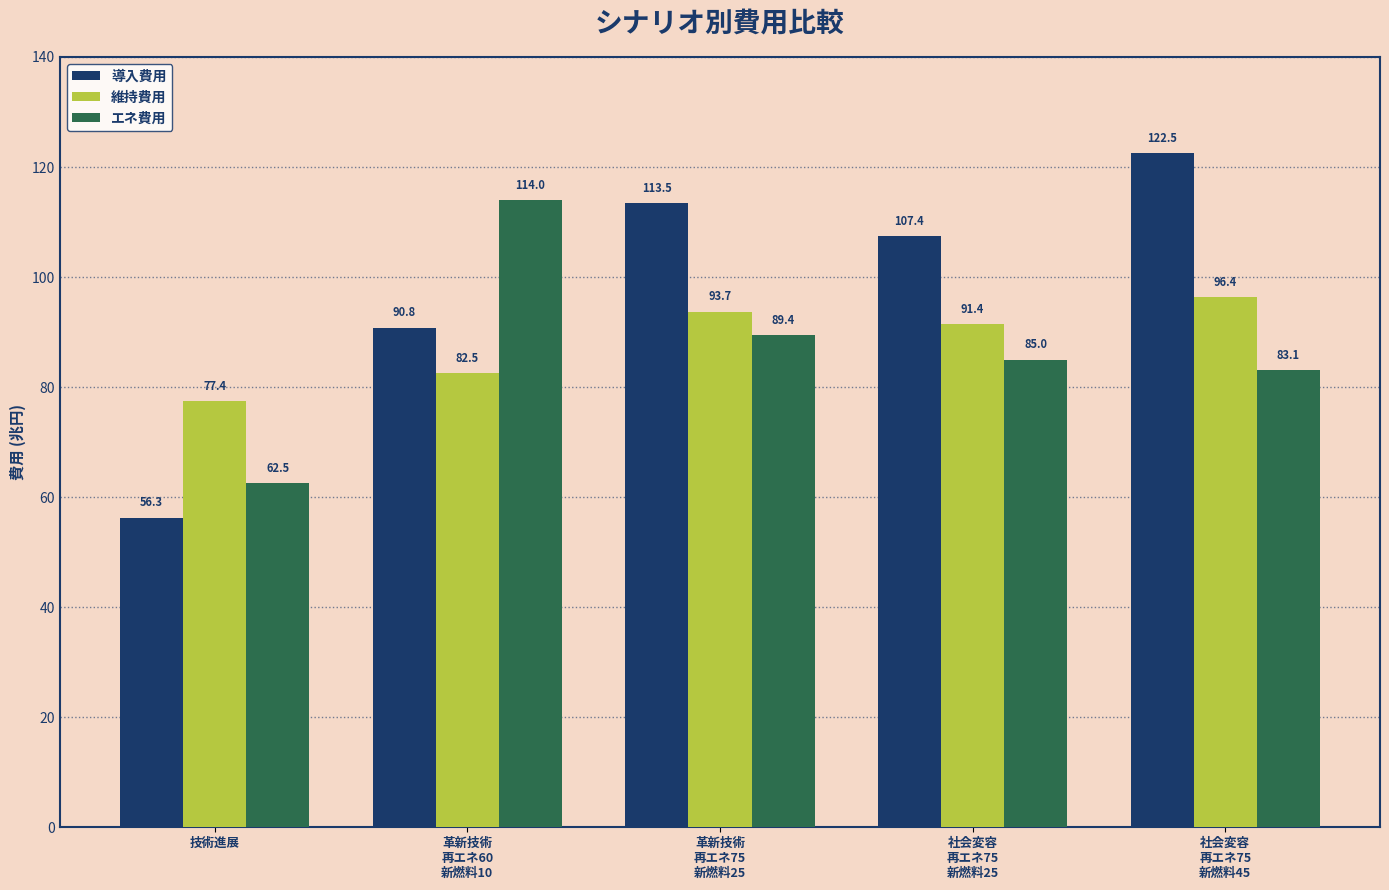

At which category does the chart reach its minimum across all series?

技術進展